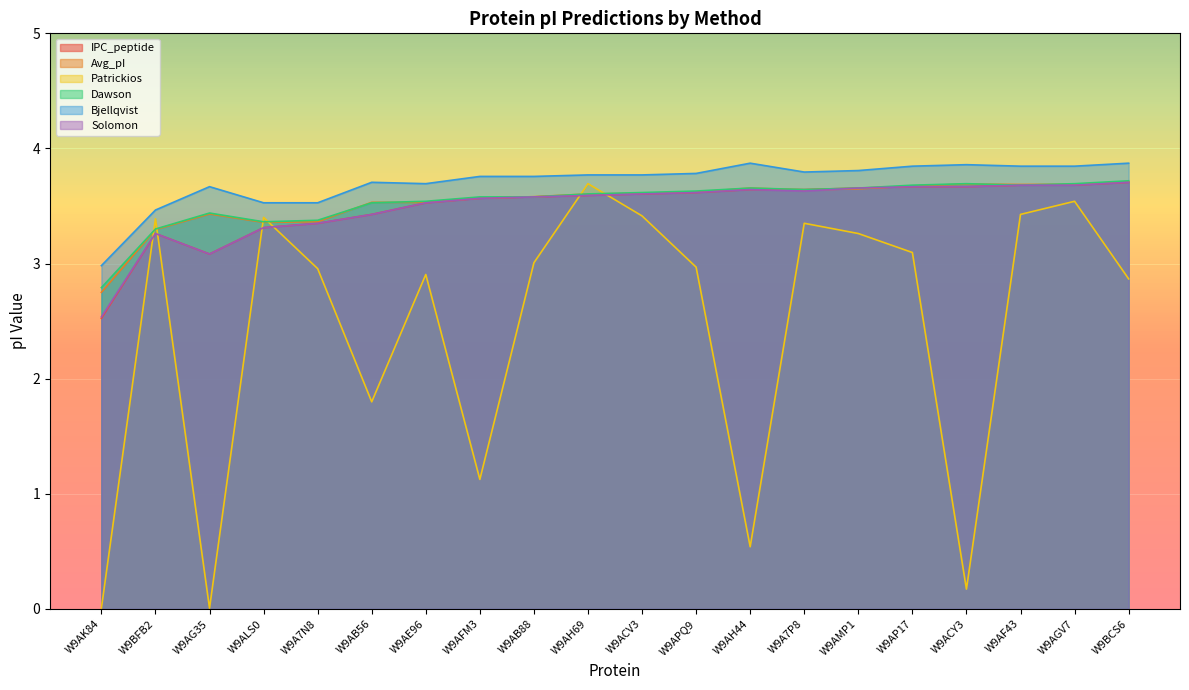

What is the difference between the Patrickios values at W9BCS6 and W9AB88?

0.1